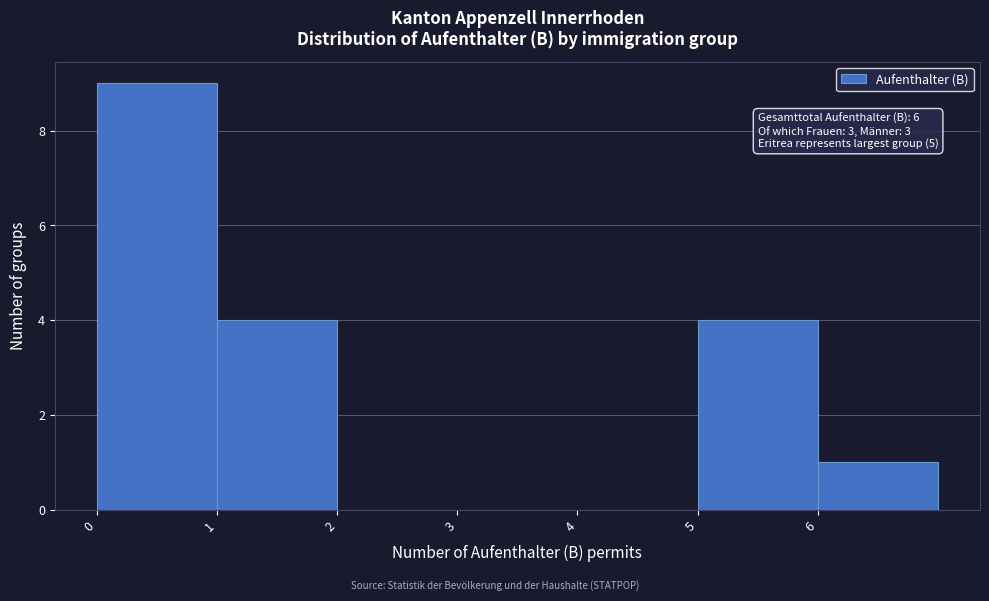

Which range on the x-axis has the tallest bar?

0 to 1